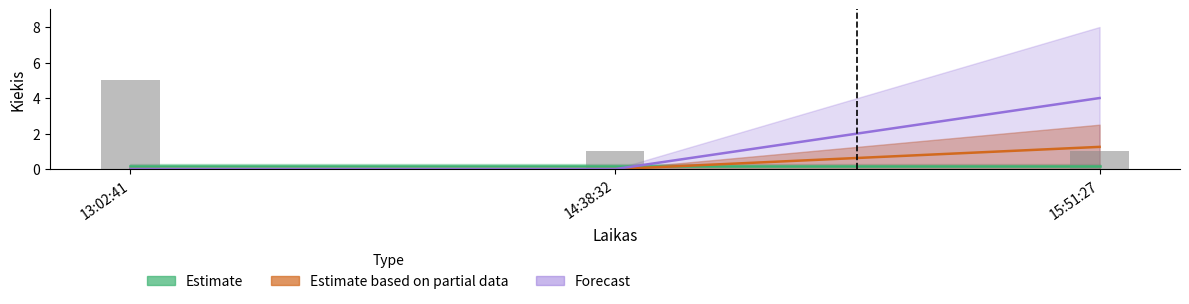

Are the bars grouped side by side (vs. stacked)?

No